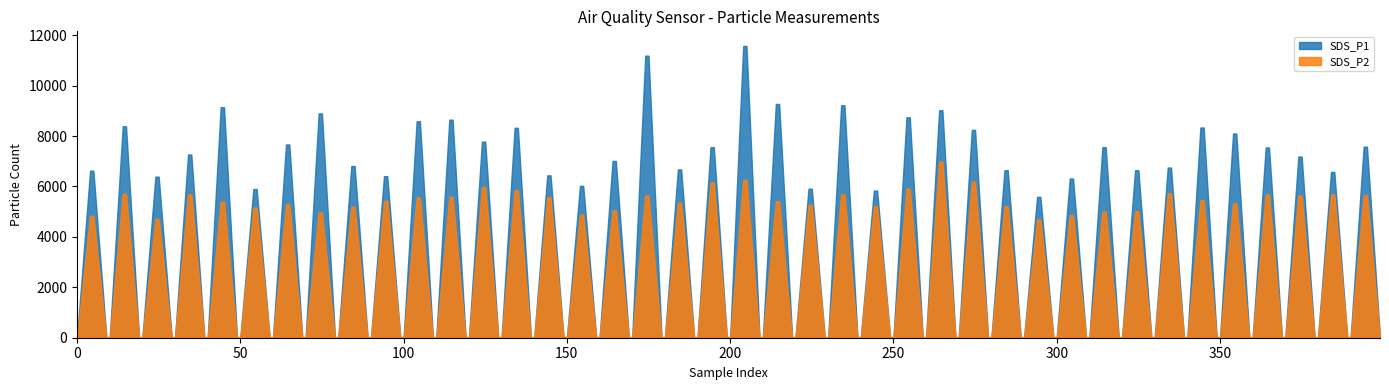

What is the spread (max minus min) of values at 20?

8.5